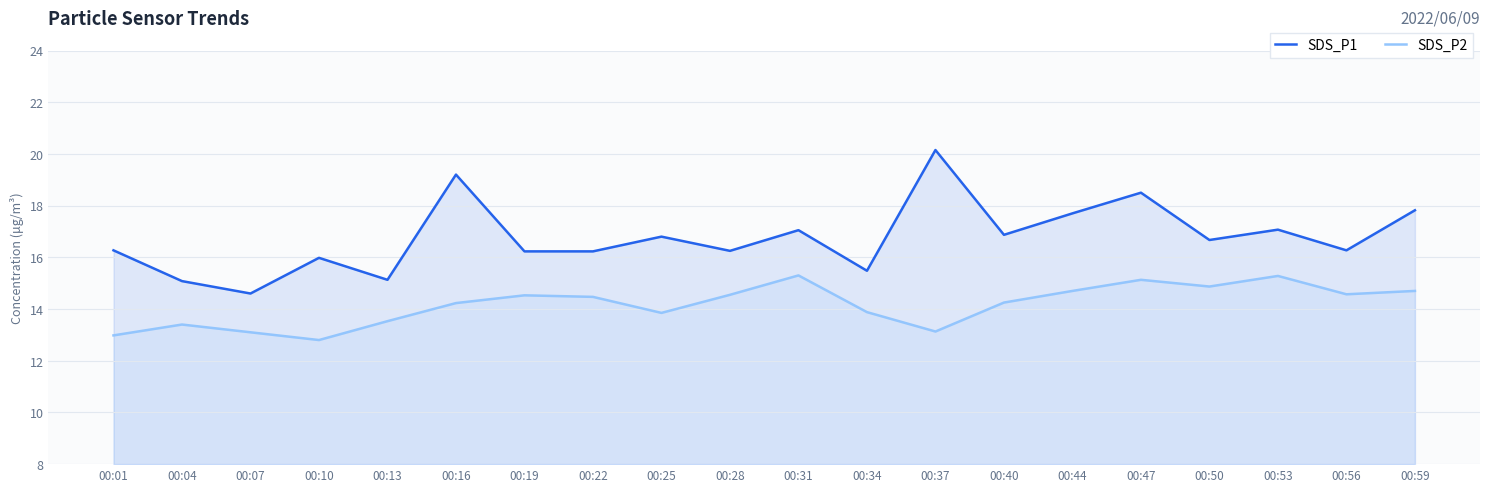

Reading right to left, what are all the values shown in this chart?

SDS_P1: 17.8	16.3	17.1	16.7	18.5	17.7	16.9	20.1	15.5	17.1	16.2	16.8	16.2	16.2	19.2	15.1	16.0	14.6	15.1	16.3
SDS_P2: 14.7	14.6	15.3	14.9	15.1	14.7	14.2	13.1	13.9	15.3	14.6	13.8	14.5	14.5	14.2	13.5	12.8	13.1	13.4	13.0